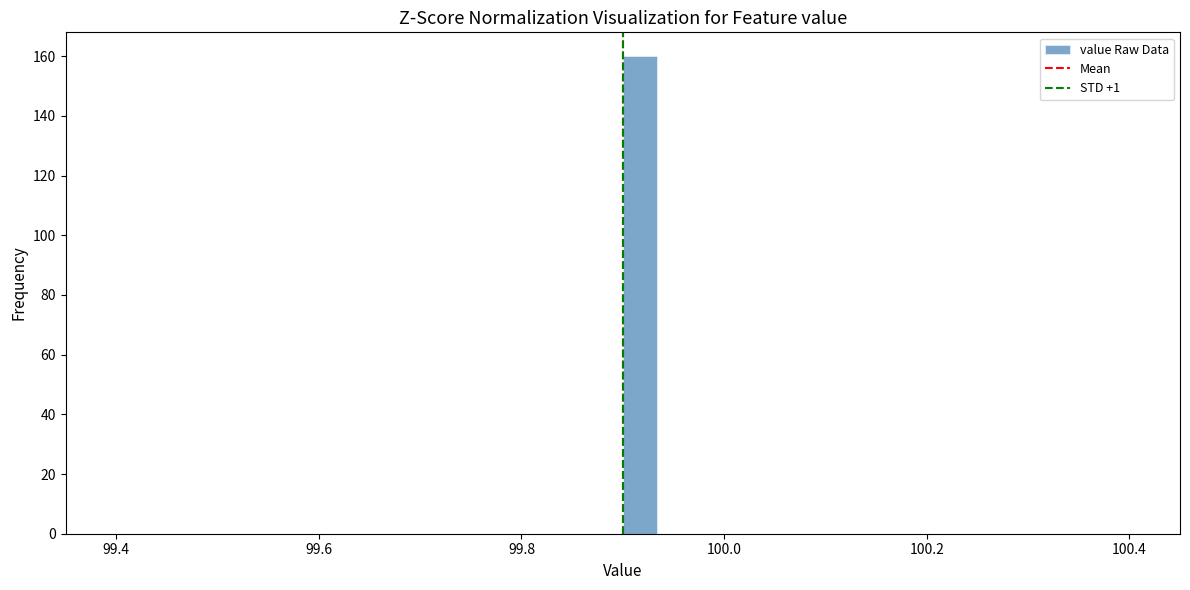

Read against the x-axis, roughly where is the centre of the tallest bar?

99.92